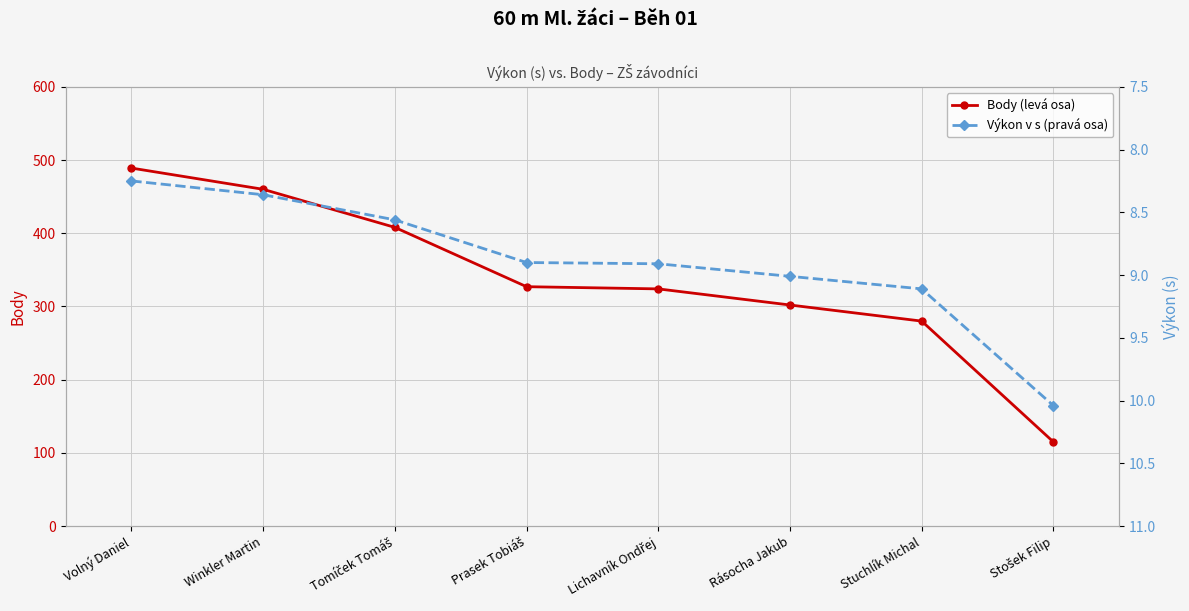

Which series has the largest range (max minus min)?

Body (levá osa)